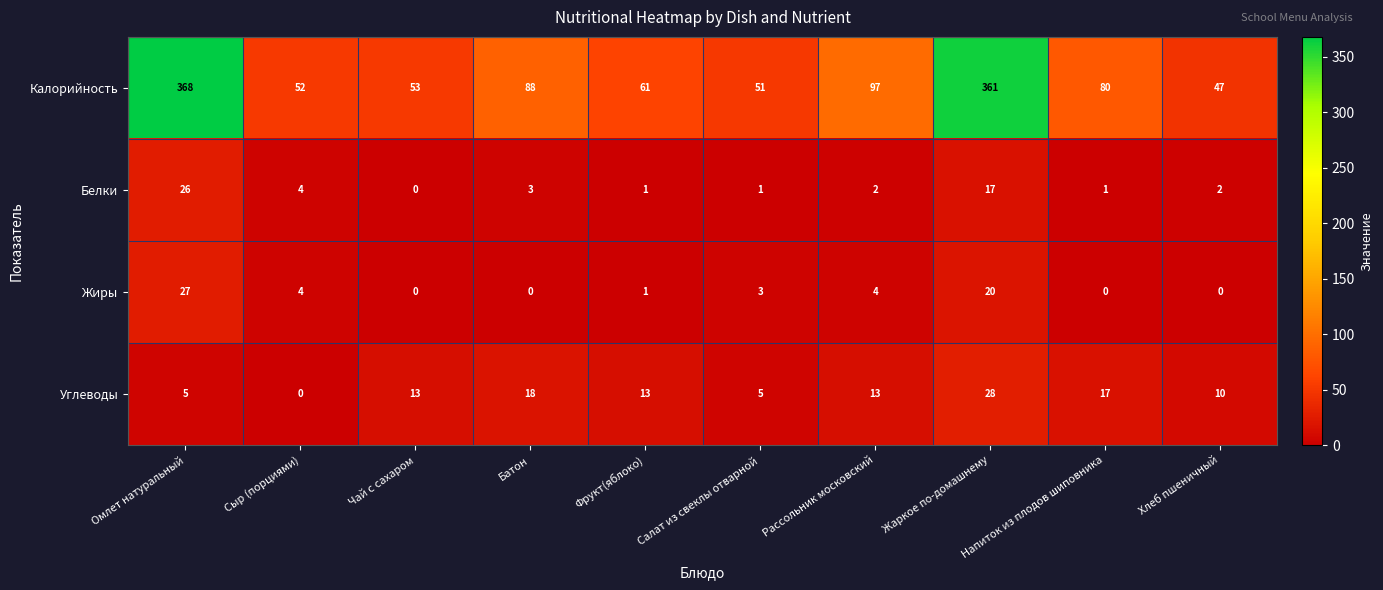

Which series has the widest spread of values?

Калорийность